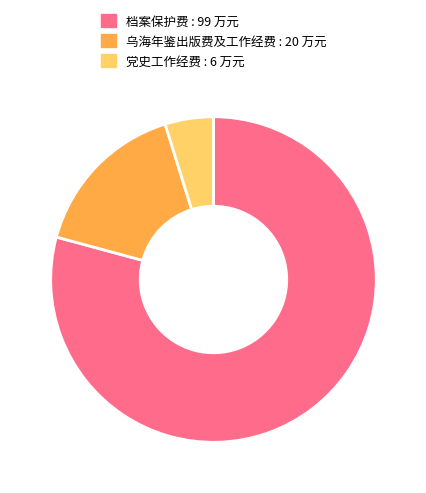

Which slice is the smallest?

党史工作经费